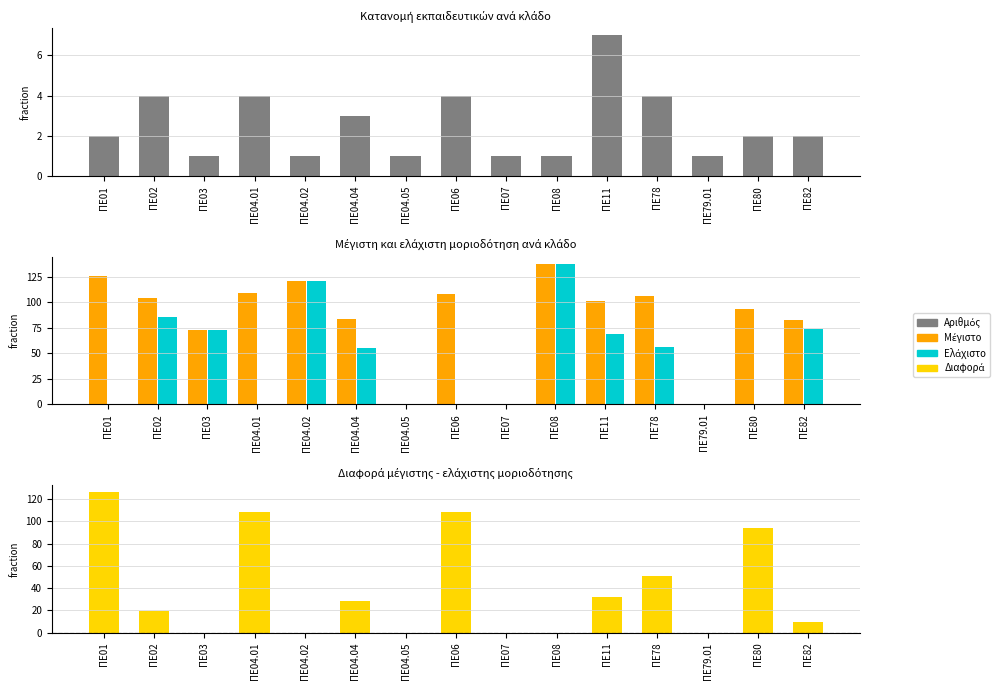

How many bars are there in total?

60